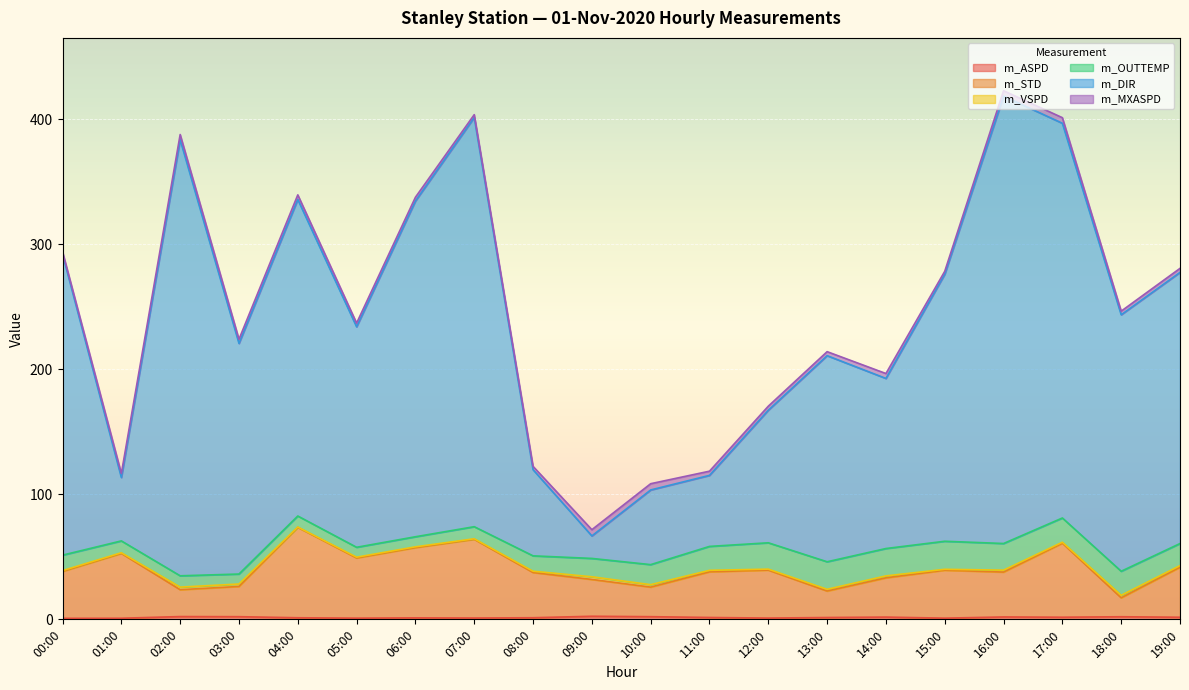

Where is m_DIR nearest to the value 247?

18:00